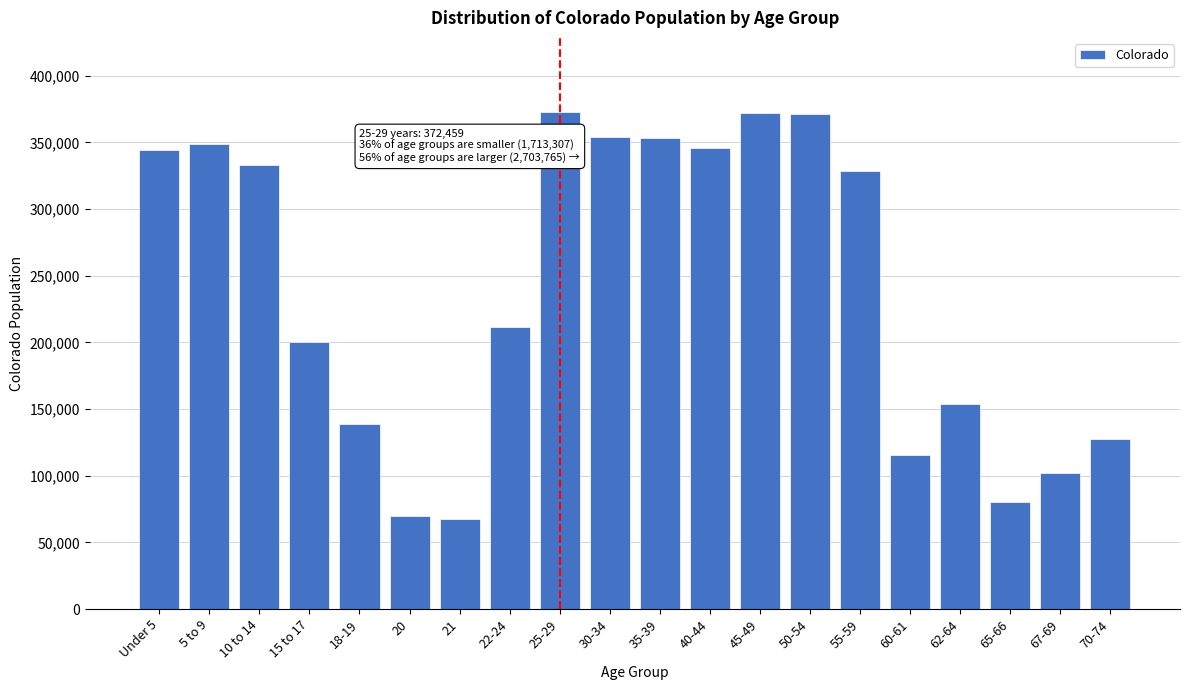

What is the minimum value shown in the chart?

67385